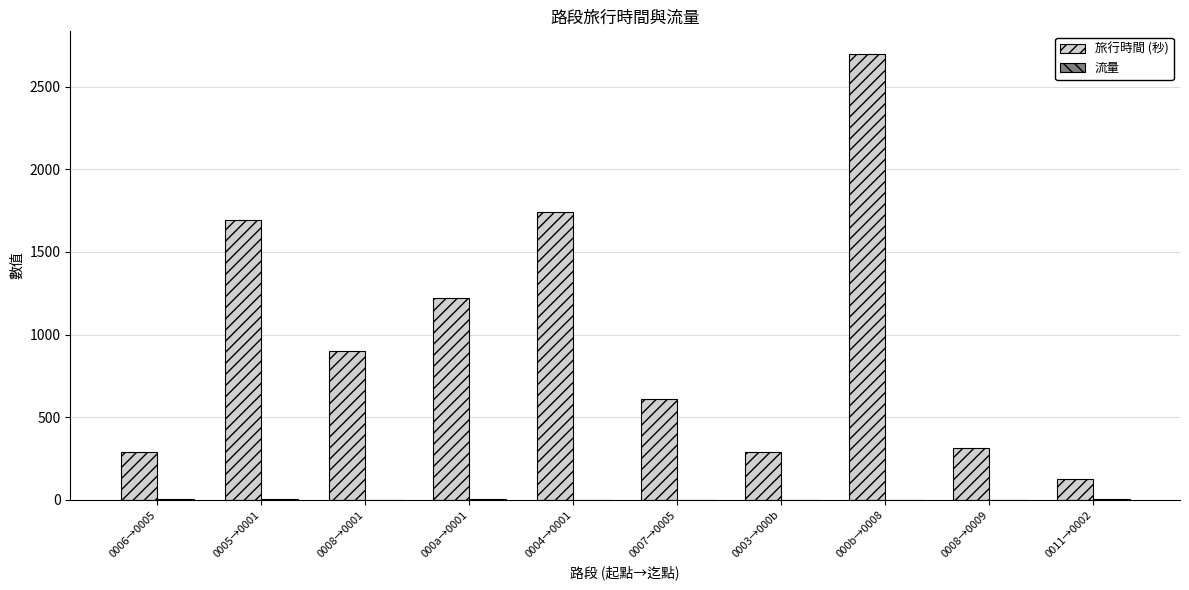

The value of 旅行時間 (秒) at 0004→0001 is 690. True or false?

False